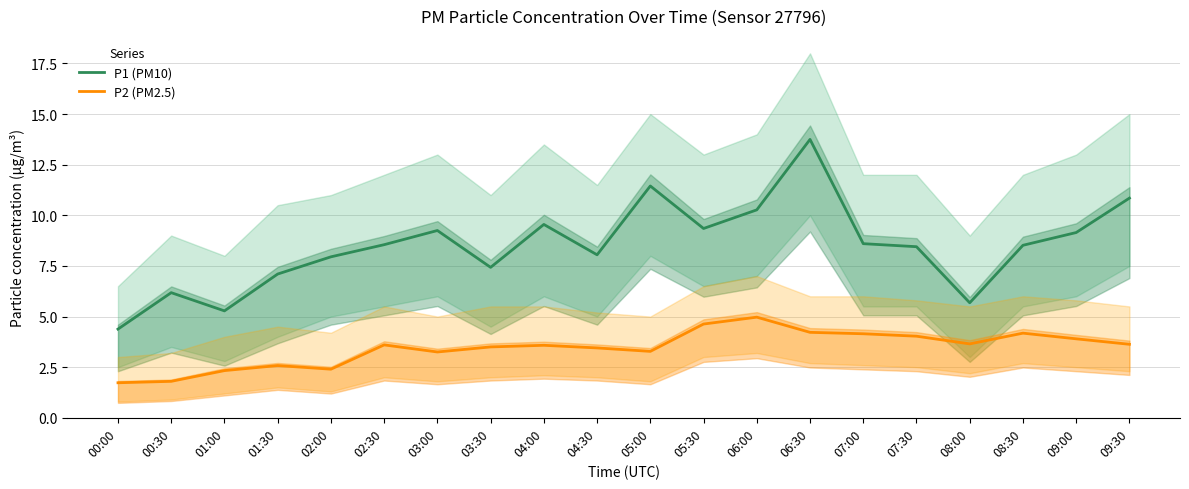

What is the spread (max minus min) of values at 06:00?

5.3